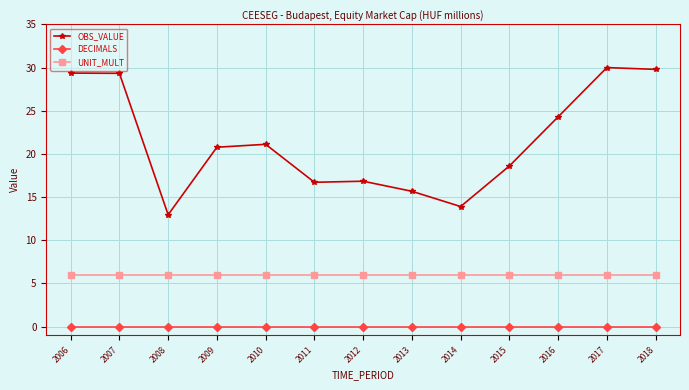

The value of OBS_VALUE at 2007 is 17.7. True or false?

False